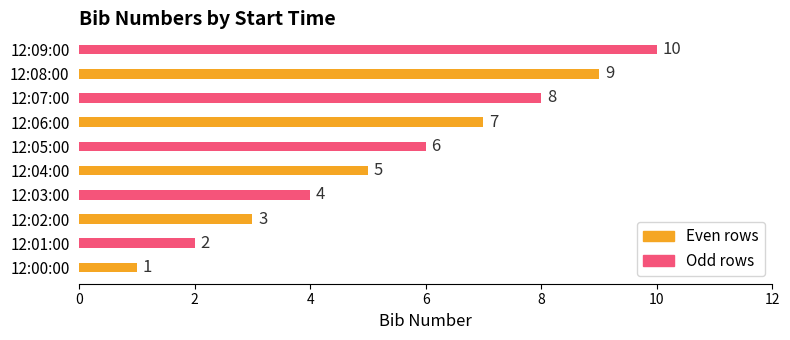

List the labels in order of value, largest first.

12:09:00, 12:08:00, 12:07:00, 12:06:00, 12:05:00, 12:04:00, 12:03:00, 12:02:00, 12:01:00, 12:00:00